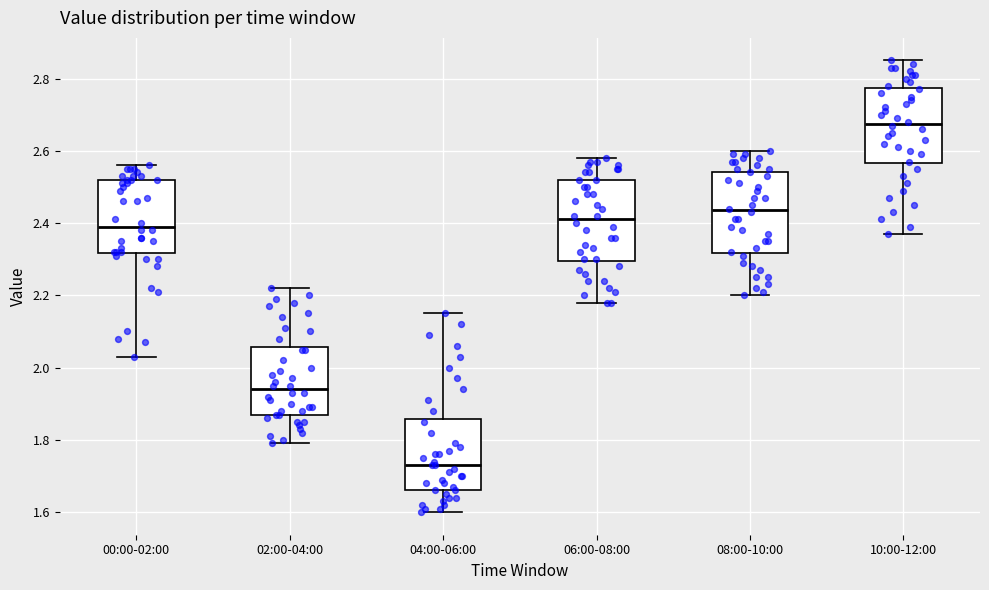

Which box's median line is the lowest?

04:00-06:00